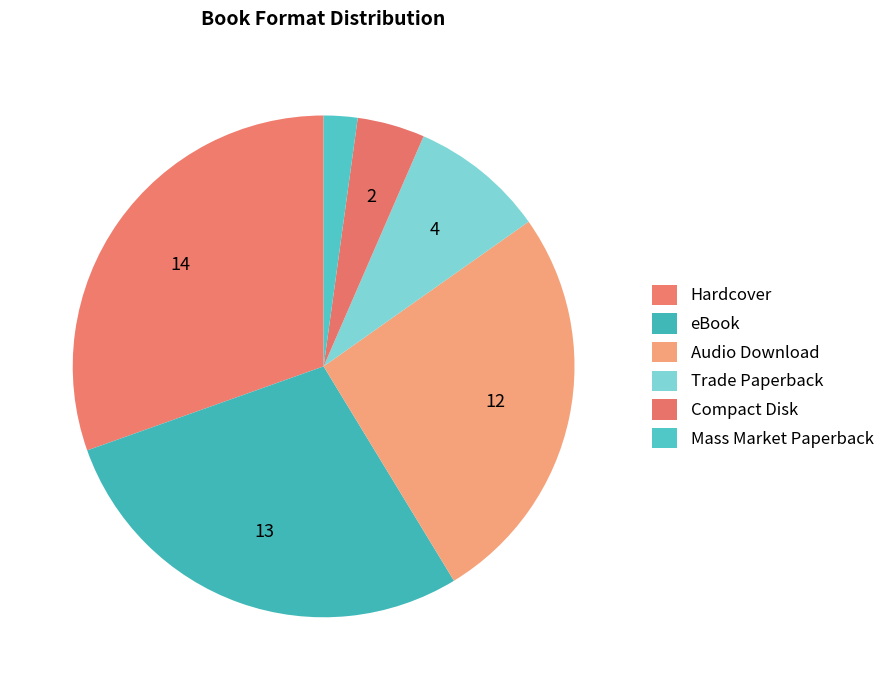

To the nearest percent, what is the difference between the Hardcover and Trade Paperback slice percentages?

22%